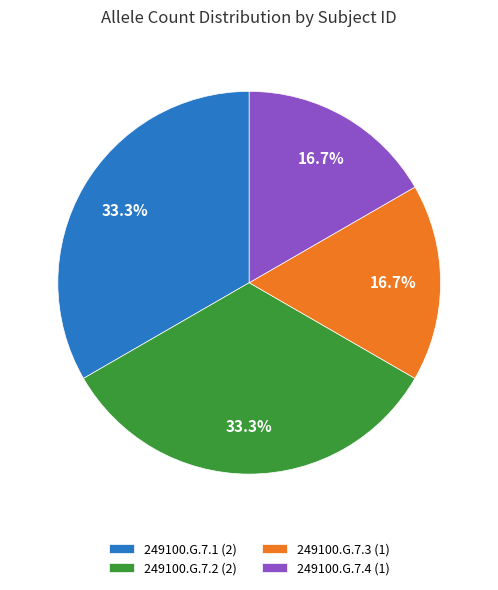

How many segments does this pie chart have?

4